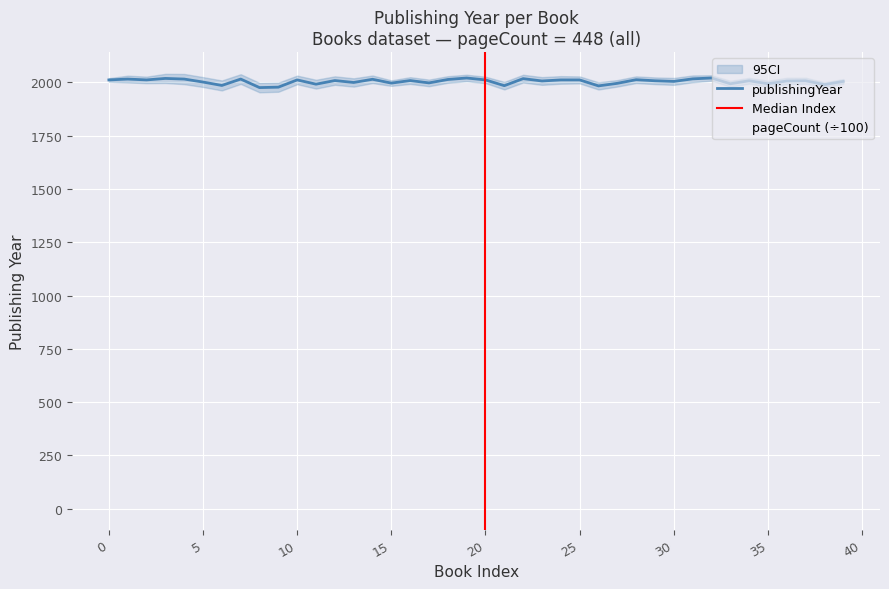

Reading right to left, extract all data points from this chart.

2005	1990	2008	2007	1994	2008	1994	2021	2017	2005	2008	2013	1996	1984	2012	2012	2007	2018	1985	2012	2021	2014	1998	2009	1997	2015	2000	2009	1992	2012	1978	1976	2016	1986	2002	2016	2019	2012	2016	2012